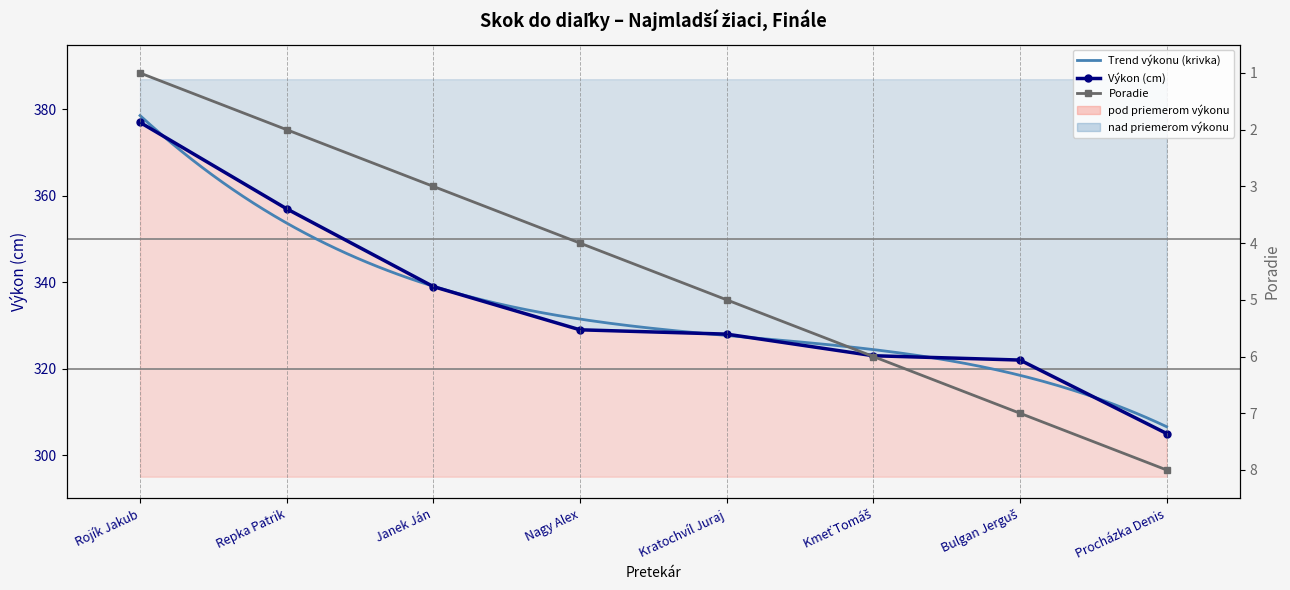

Which series has the largest total across all categories?

Výkon (cm)